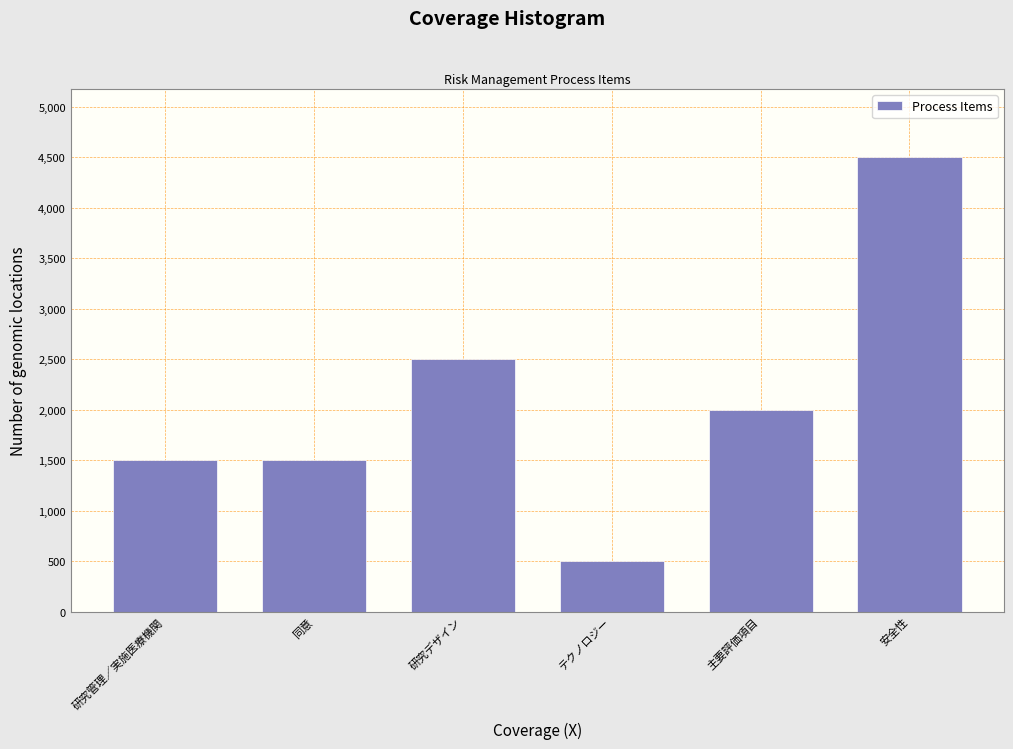

Reading left to right, extract all data points from this chart.

研究管理／実施医療機関=1500	同意=1500	研究デザイン=2500	テクノロジー=500	主要評価項目=2000	安全性=4500